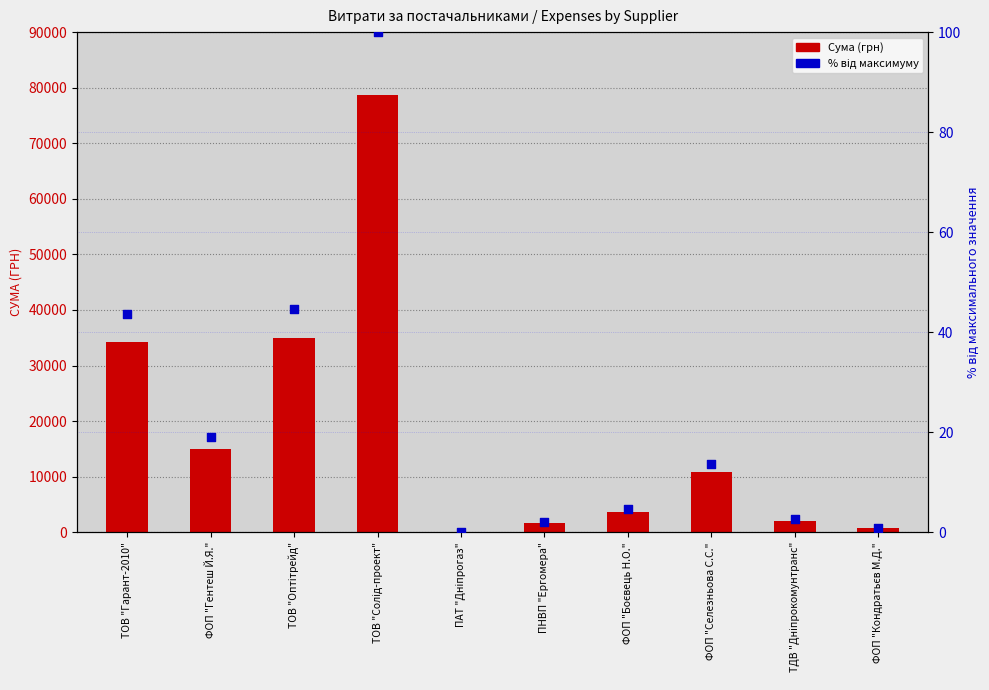

Is the value of Сума (грн) at ПАТ "Дніпрогаз" greater than the value of % від максимуму at ФОП "Селезньова С.С."?

Yes